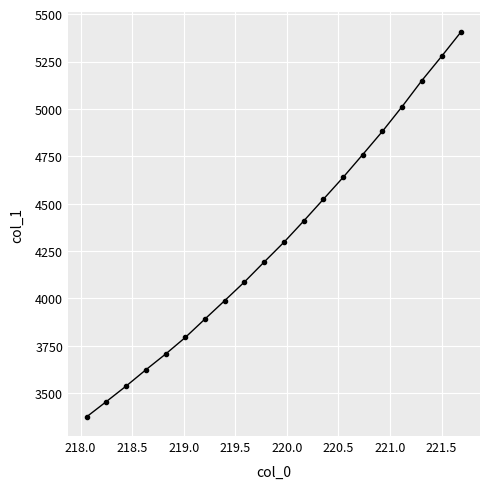

True or false: there are more than 0 points higher than both neighbors.

False